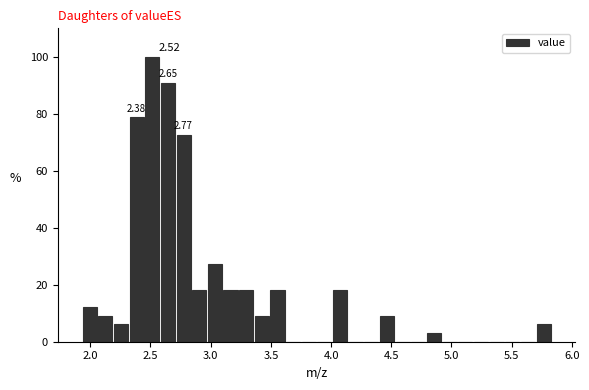

Read against the x-axis, roughly where is the centre of the tallest bar?

2.50